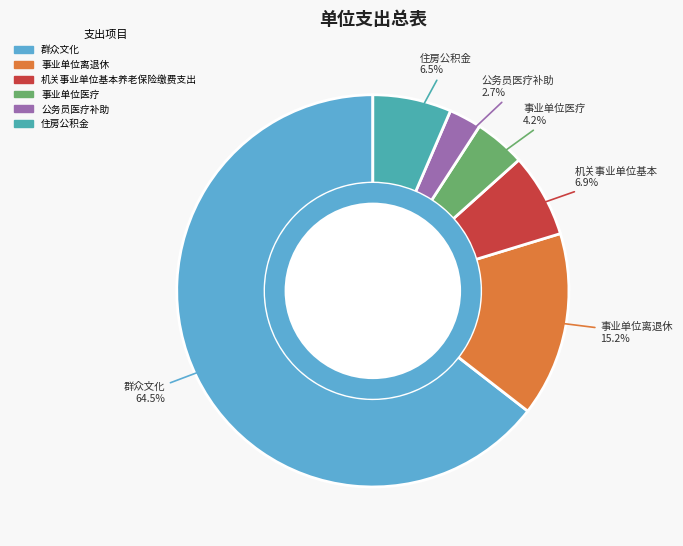

Which slice is the largest?

群众文化